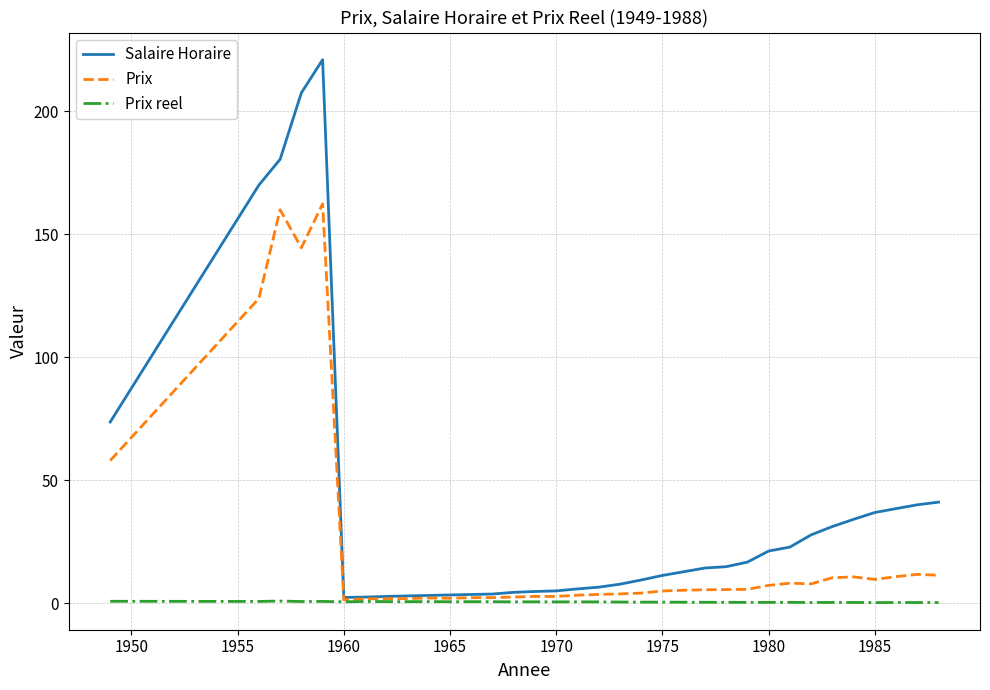

Which series has the widest spread of values?

Salaire Horaire